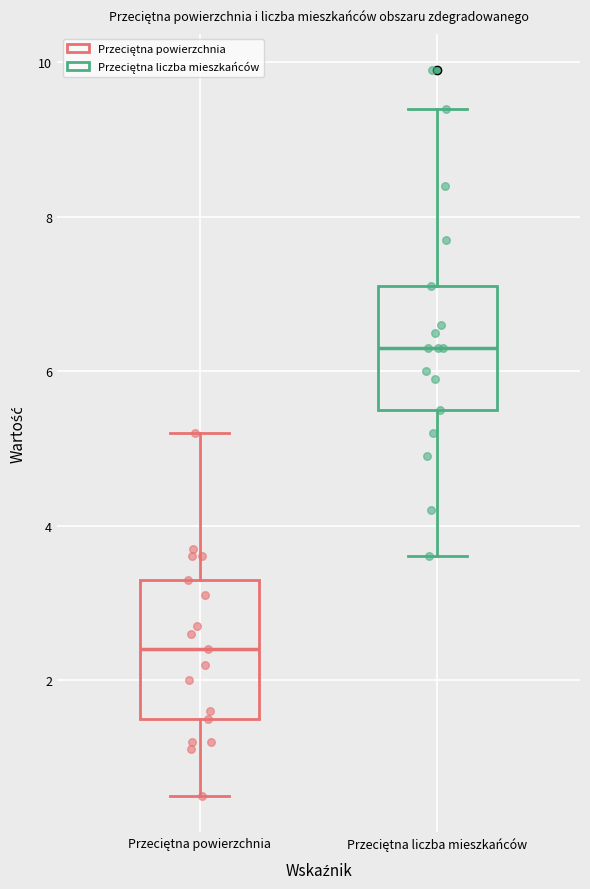

Reading left to right, read every box against the y-axis: the position of its median line, the range the box covers, and the ends of its whiskers. The values are not printed on the chart, so give them approximately, as read against the axis.

Przeciętna powierzchnia: median 2.4, box 1.6 to 3.4, whiskers 0.6 to 5.2
Przeciętna liczba mieszkańców: median 6.4, box 5.6 to 7.2, whiskers 3.6 to 9.4